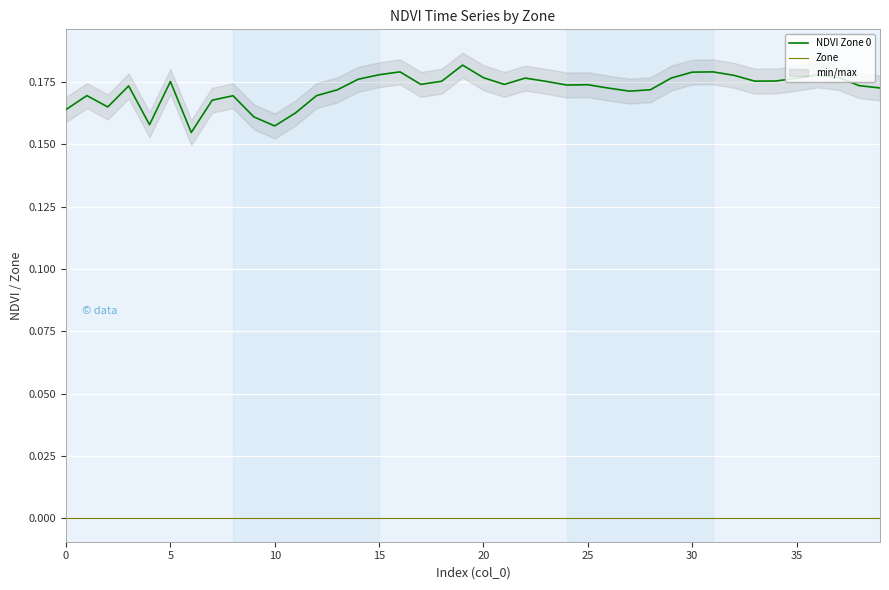

Is the value of Zone at 24 greater than the value of NDVI Zone 0 at 22?

No